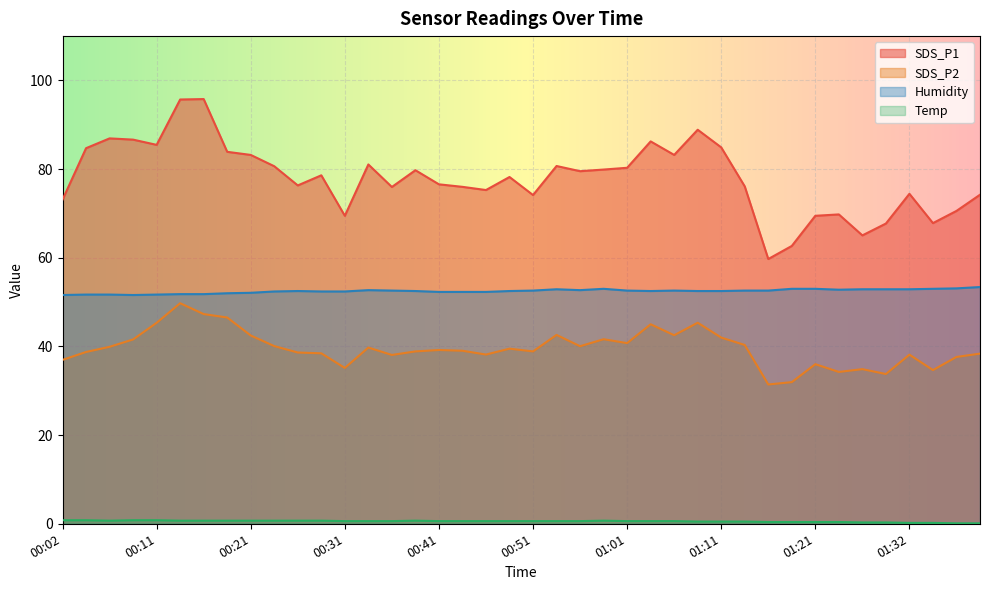

At which label is Temp closest to 0?

01:37